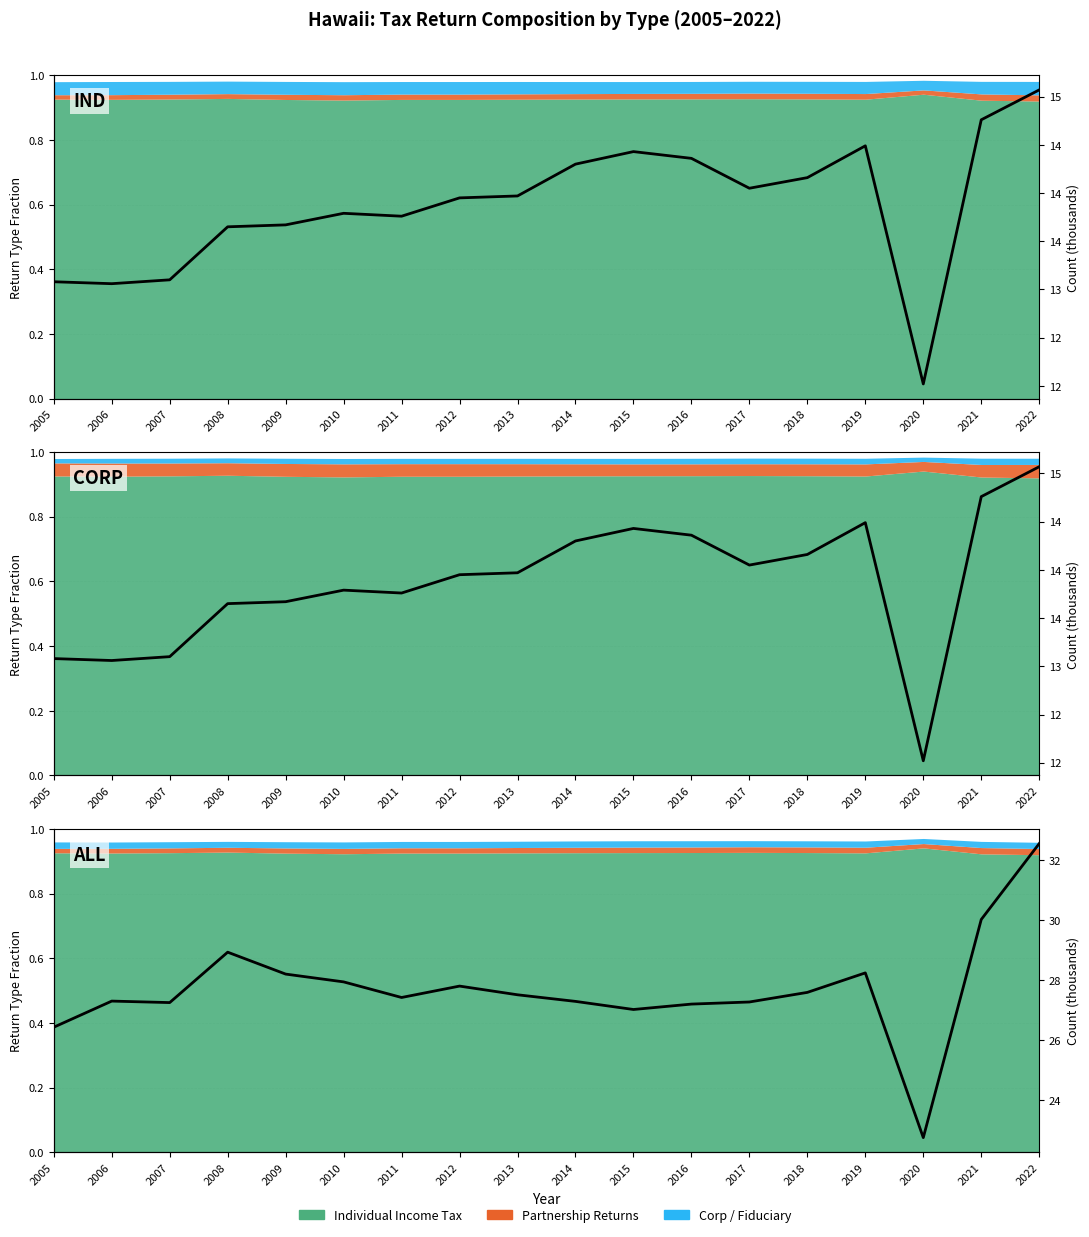

What is the minimum value shown in the chart?

22.7